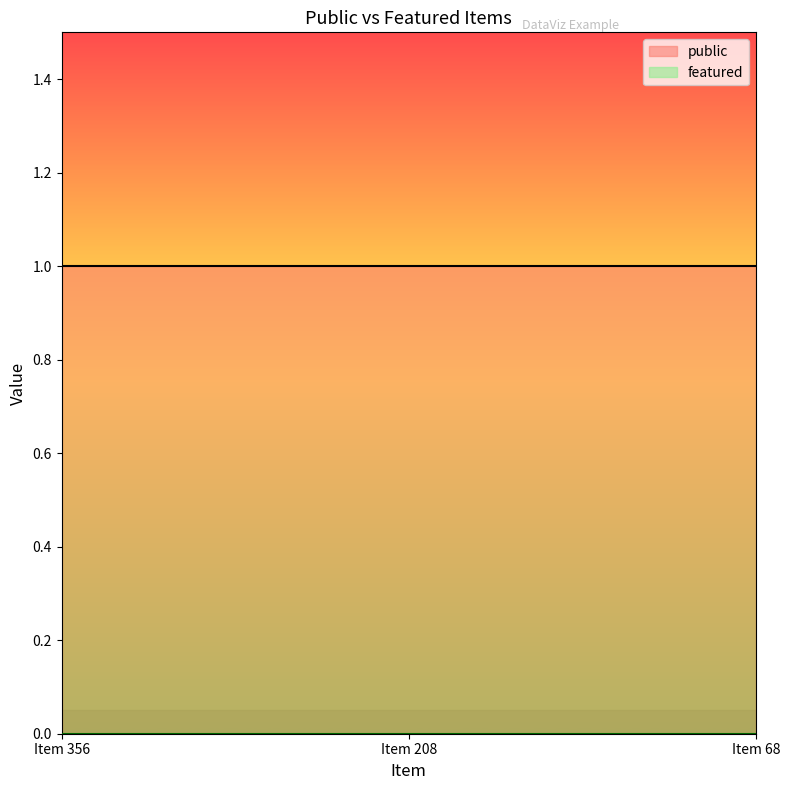

Which category has the highest value in the featured series?

Item 356